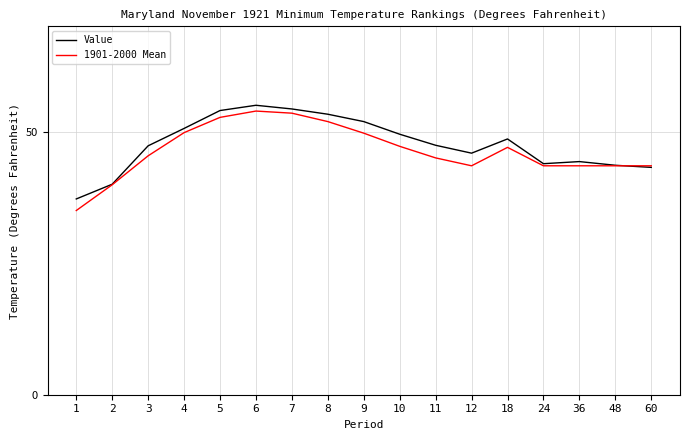

Read the 1901-2000 Mean value at 24.

43.5